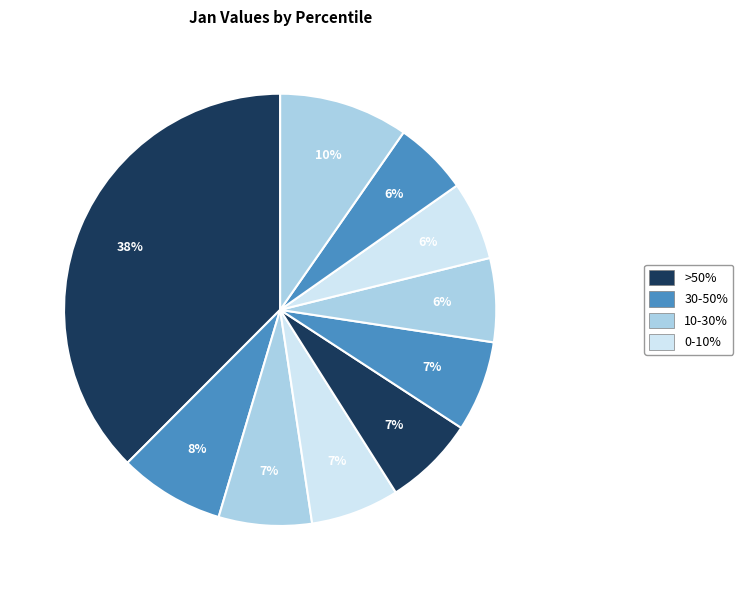

To the nearest percent, what is the difference between the largest and smallest slice percentages?

32%